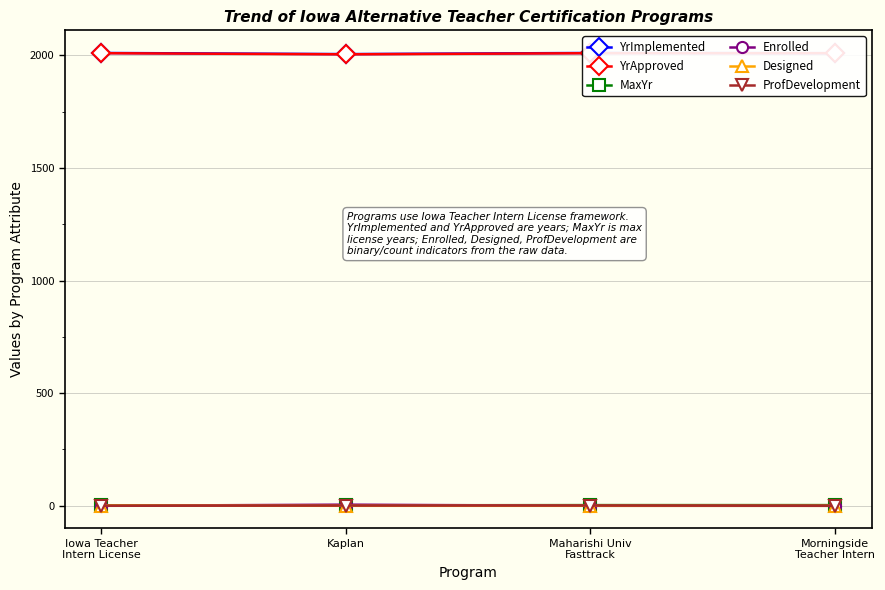

What is the total value across all series at Kaplan?

4017